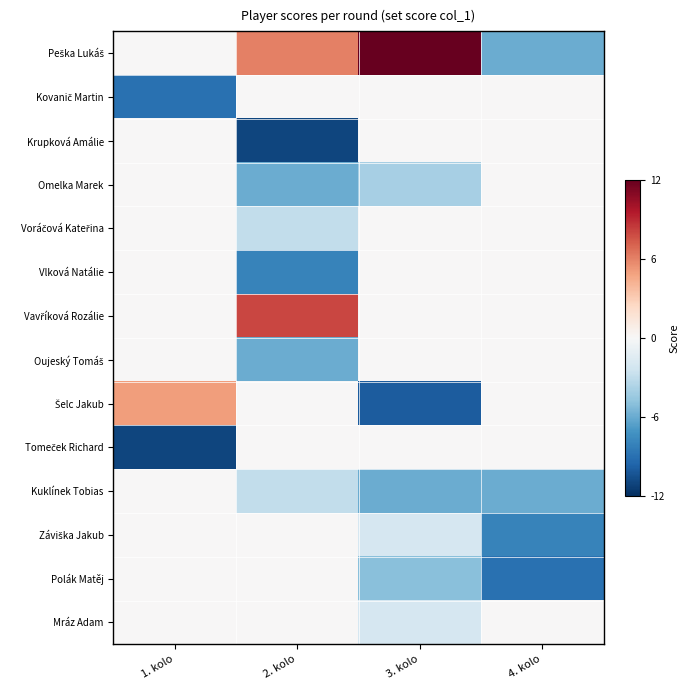

At 3. kolo, list the series in order from smallest to largest.

Šelc Jakub, Kuklínek Tobias, Polák Matěj, Omelka Marek, Záviška Jakub, Mráz Adam, Kovanič Martin, Krupková Amálie, Voráčová Kateřina, Vlková Natálie, Vavříková Rozálie, Oujeský Tomáš, Tomeček Richard, Peška Lukáš